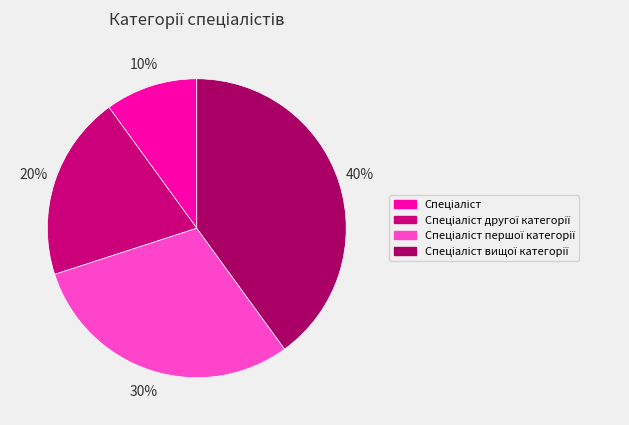

Do Спеціаліст вищої категорії and Спеціаліст together represent more than half of the pie?

No